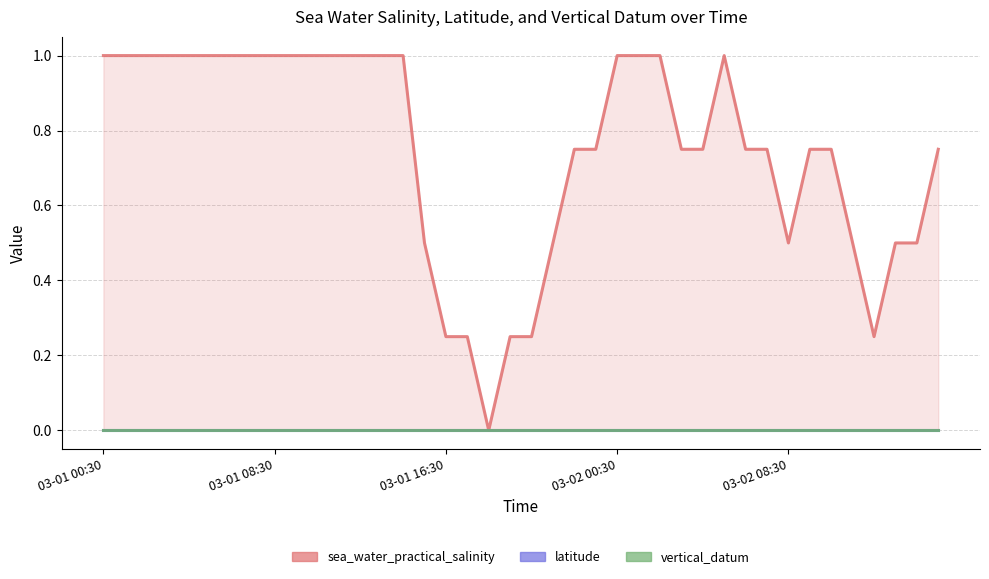

True or false: vertical_datum and sea_water_practical_salinity intersect in this chart.

False